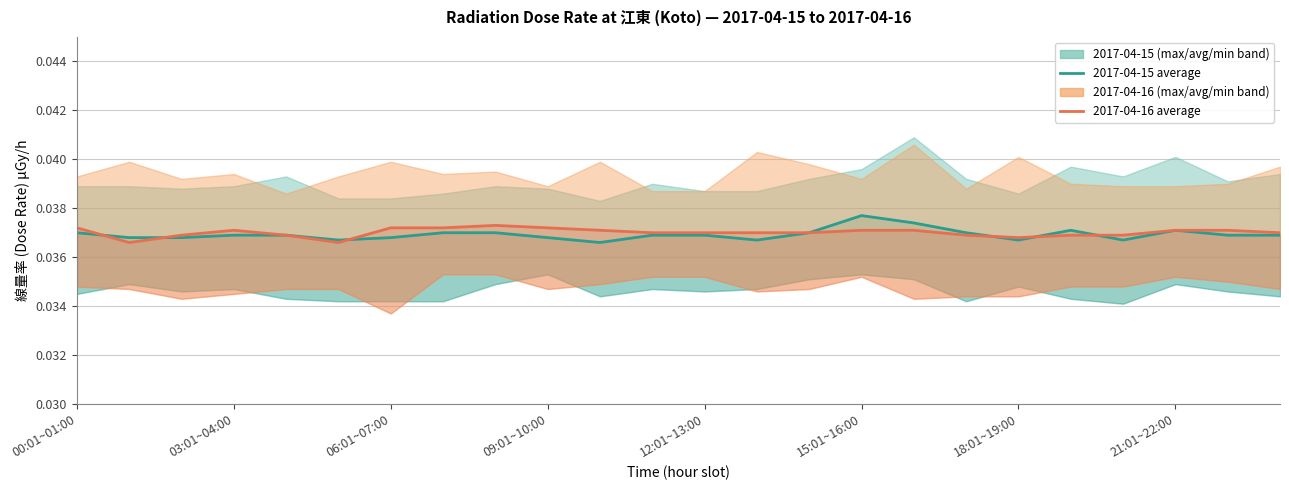

Rank the series by their average value, from lowest to highest.

線量率 平均値 (average) μGy/h — 2017-04-15, 線量率 平均値 (average) μGy/h — 2017-04-16